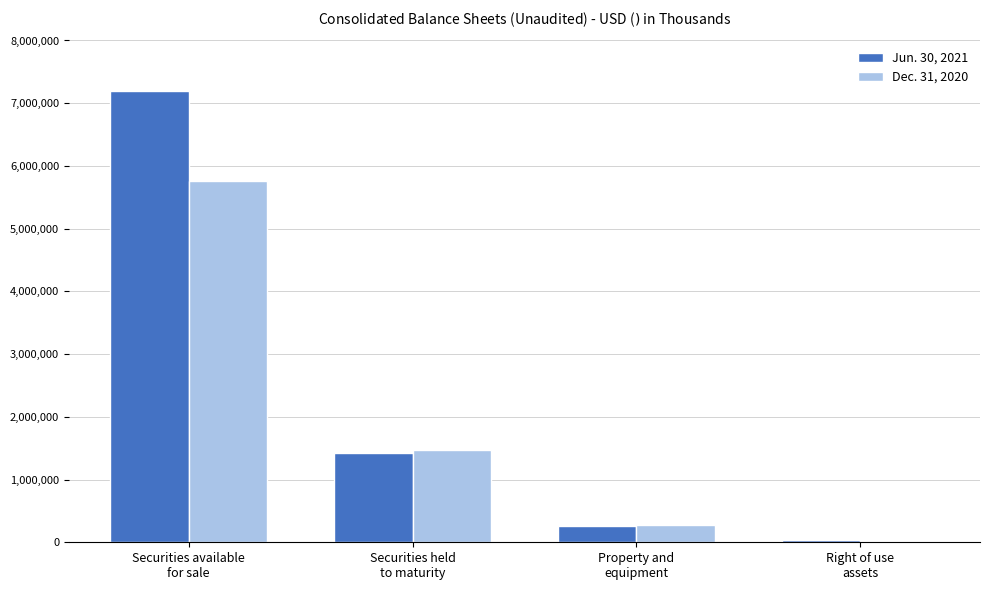

Which category has the highest value across all series?

Securities available
for sale